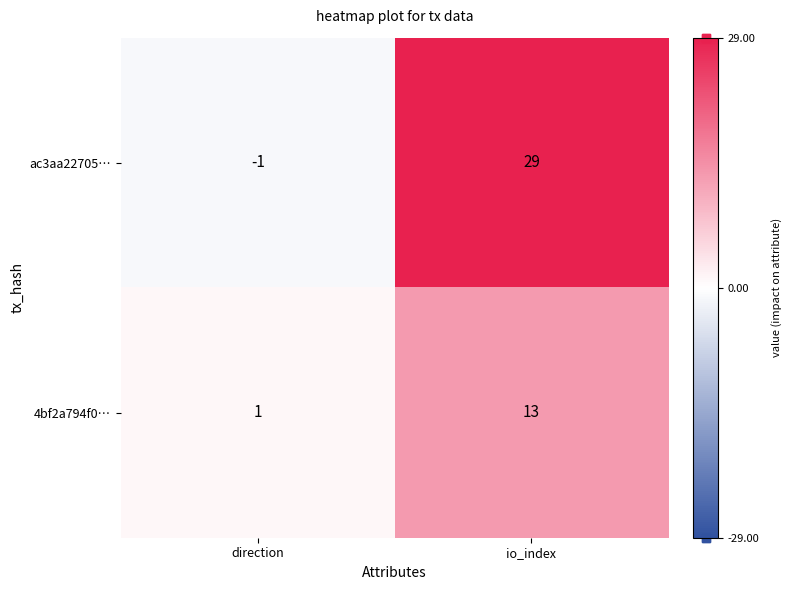

List the series in order of their overall mean, lowest first.

4bf2a794f0…, ac3aa22705…